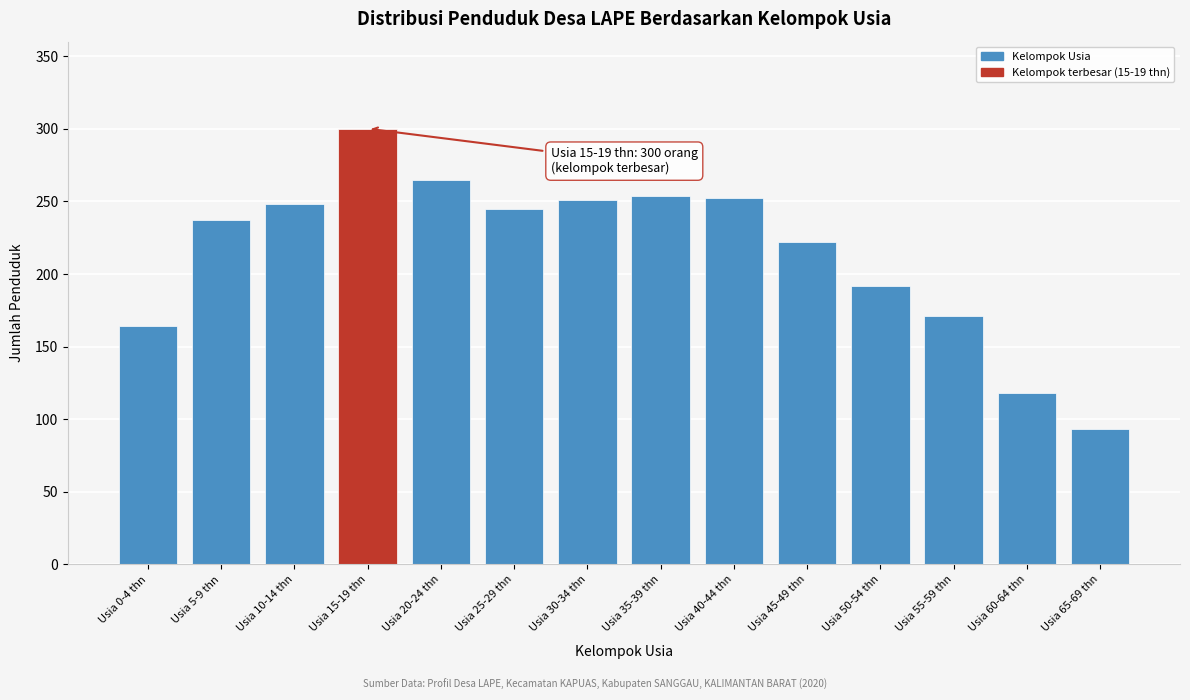

Where is the data nearest to the value 196?

Usia 50-54 thn